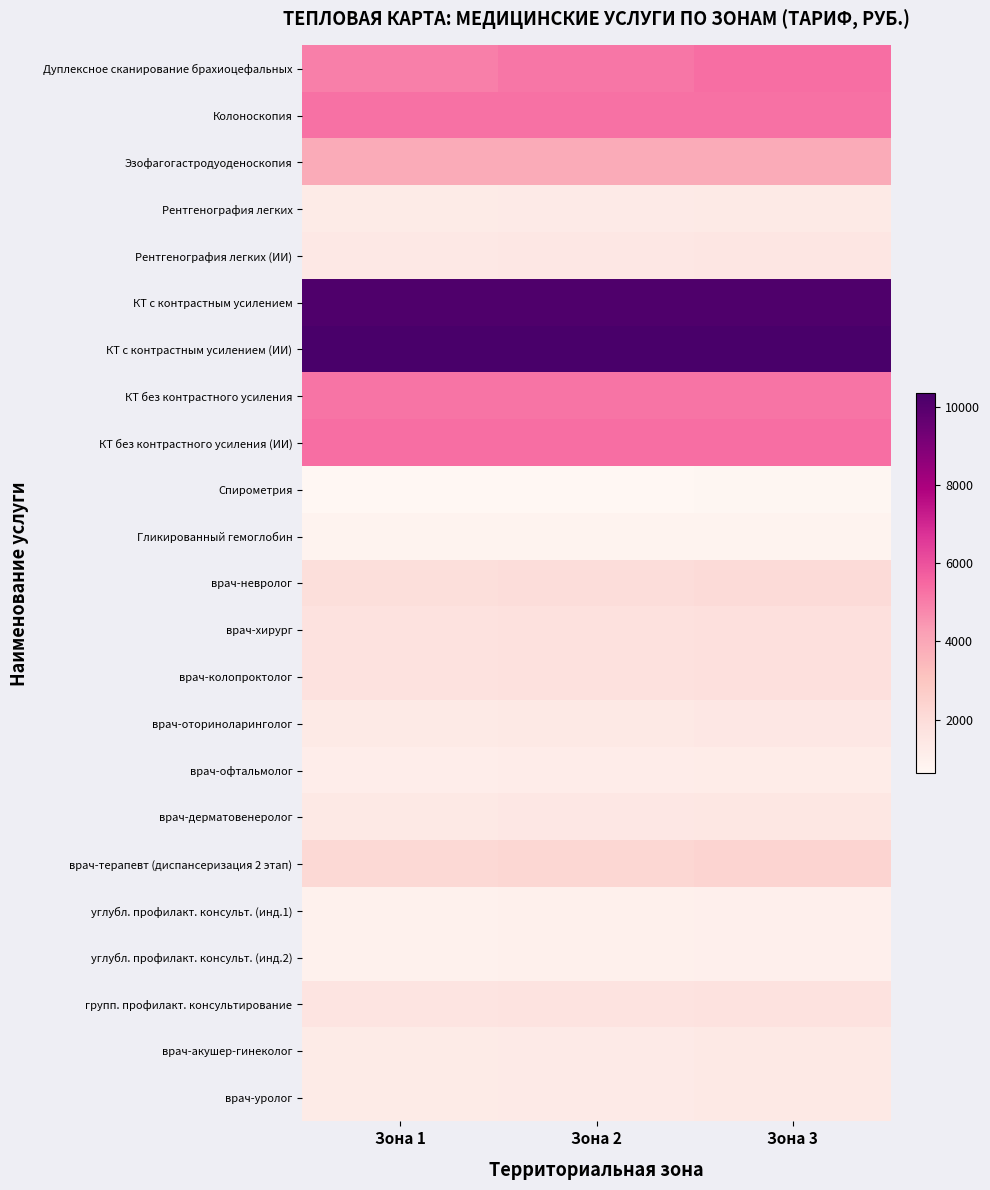

Which category has the lowest value across all series?

Зона 1